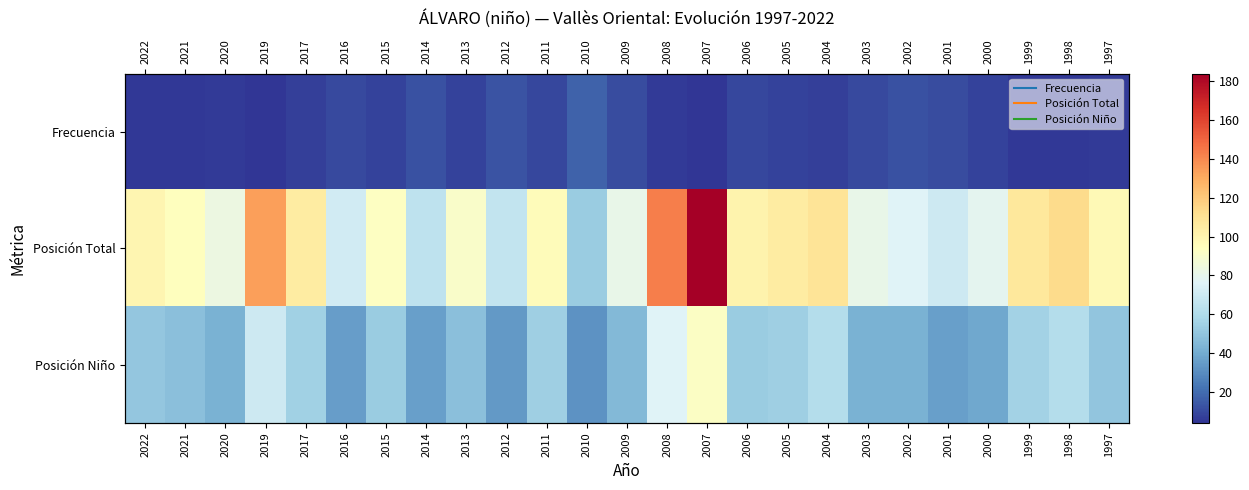

At 2017, list the series in order from largest to smallest.

Posición Total, Posición Niño, Frecuencia